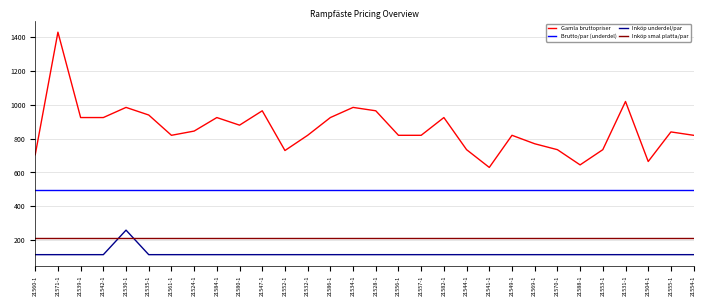

At which category is the sum across all series the highest?

21571-1